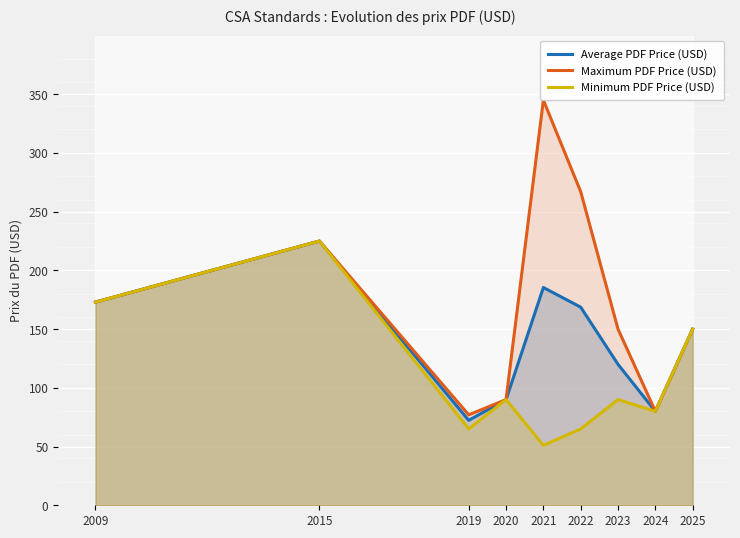

Which category has the lowest value in the Maximum PDF Price (USD) series?

2019